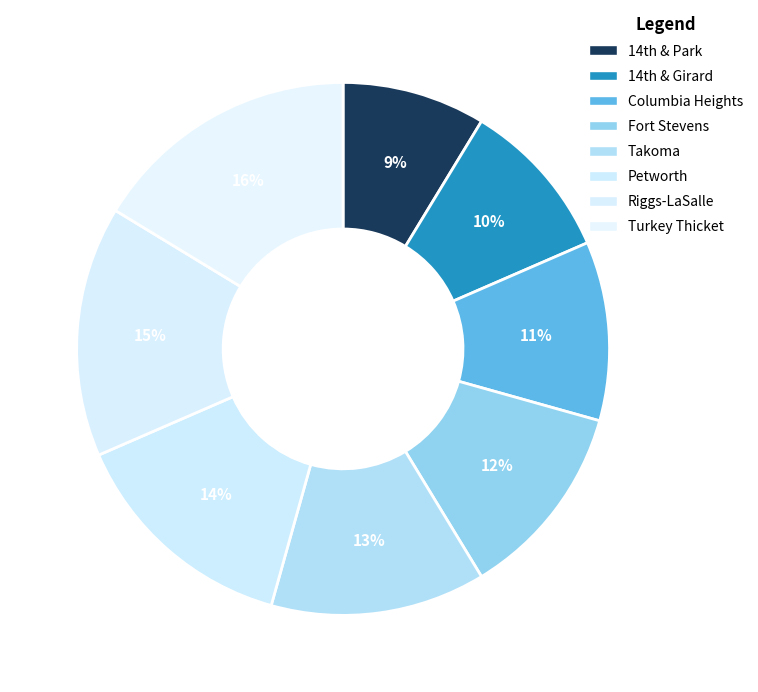

Approximately how many times larger is the value at Columbia Heights compared to Turkey Thicket?

0.7